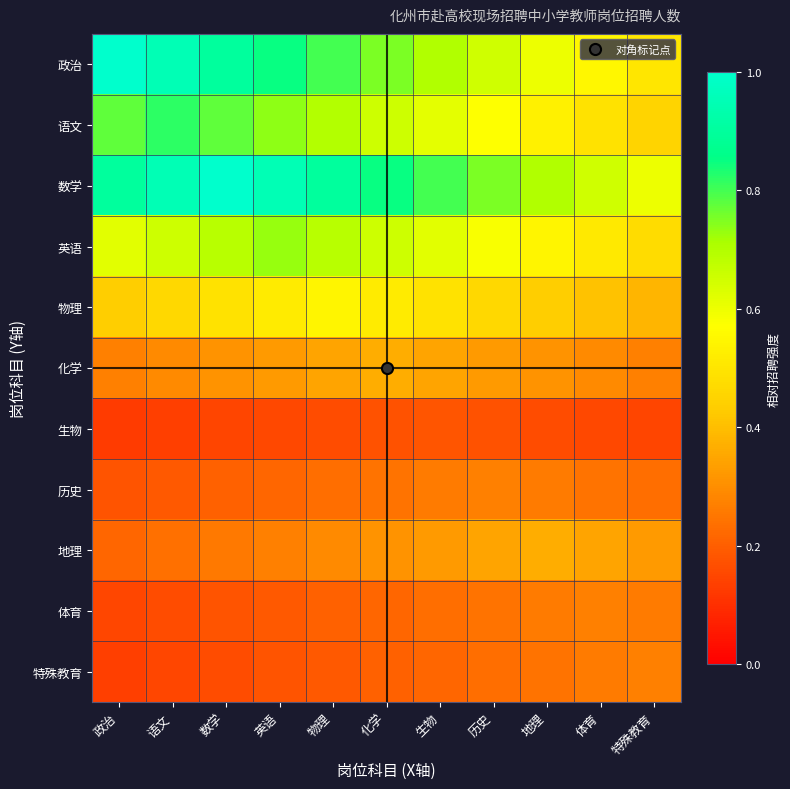

Rank the series at 生物 from lowest to highest value.

生物, 特殊教育, 体育, 历史, 地理, 化学, 物理, 语文, 英语, 政治, 数学